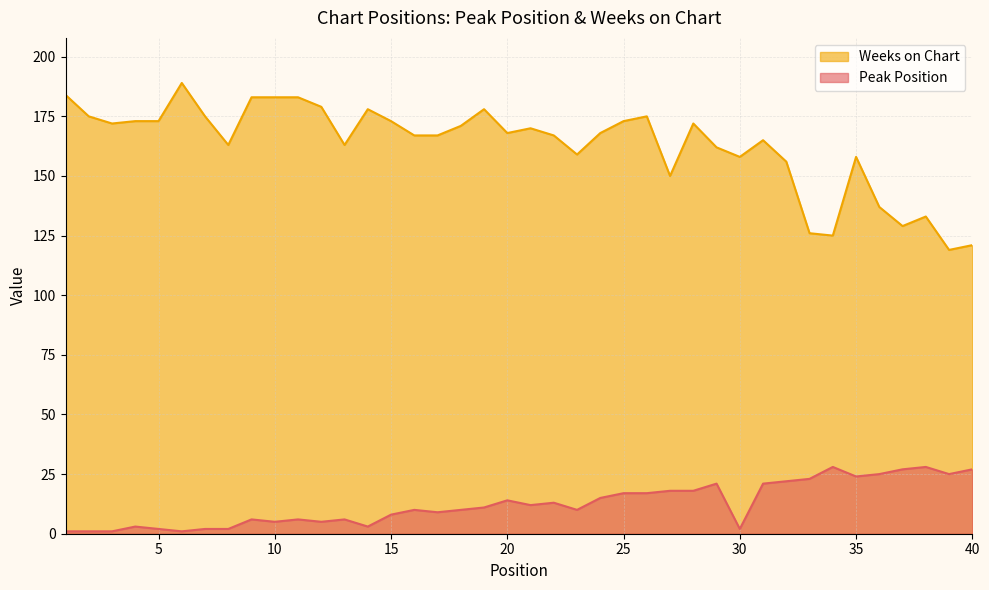

Does the chart display data point markers on the line(s)?

No